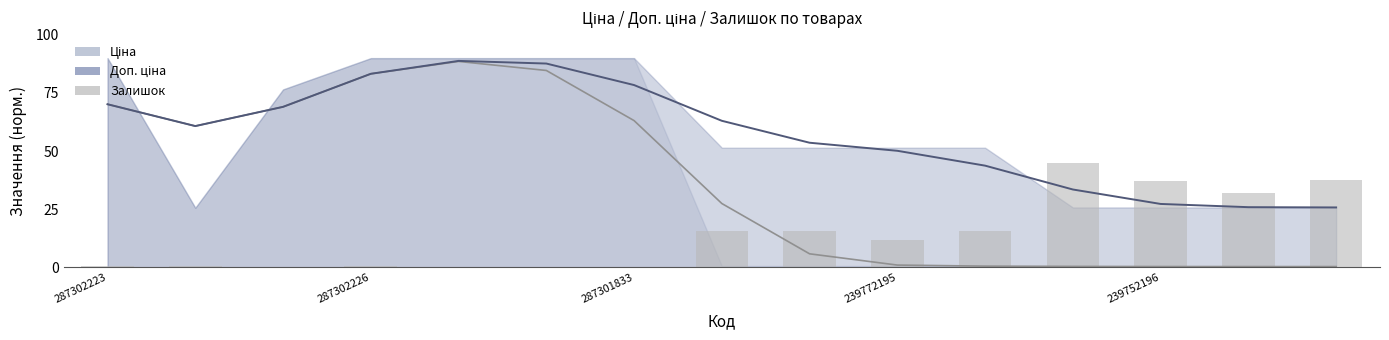

What position from the left is 287302223?

1